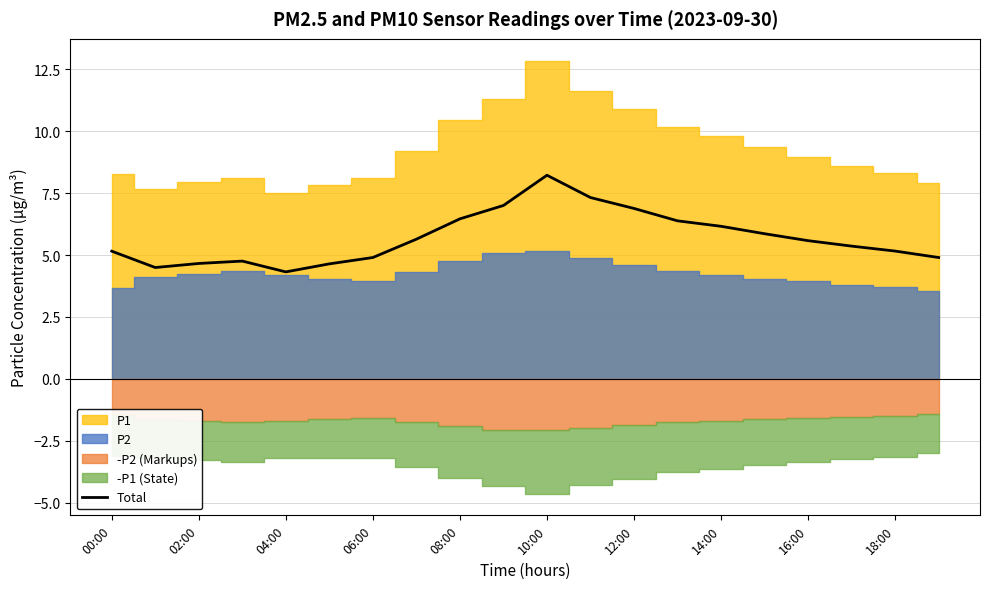

What is the highest value of the Total series?

8.2